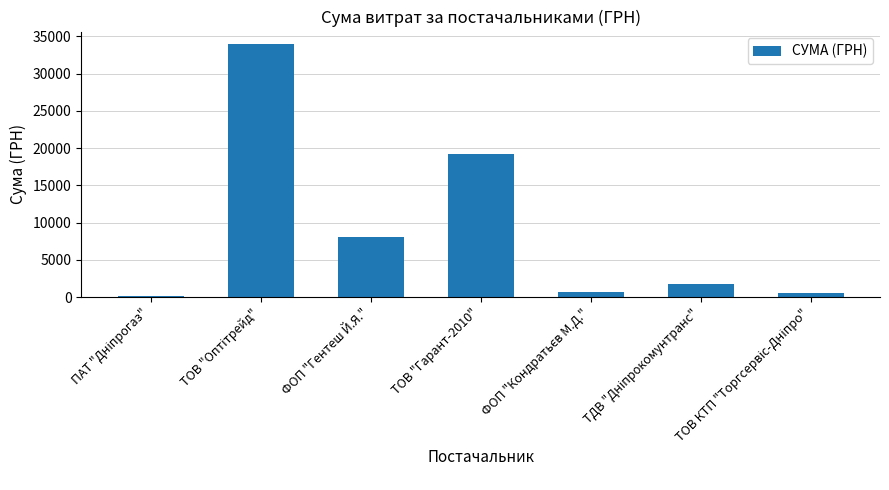

Where is the data nearest to the value 17023?

ТОВ "Гарант-2010"